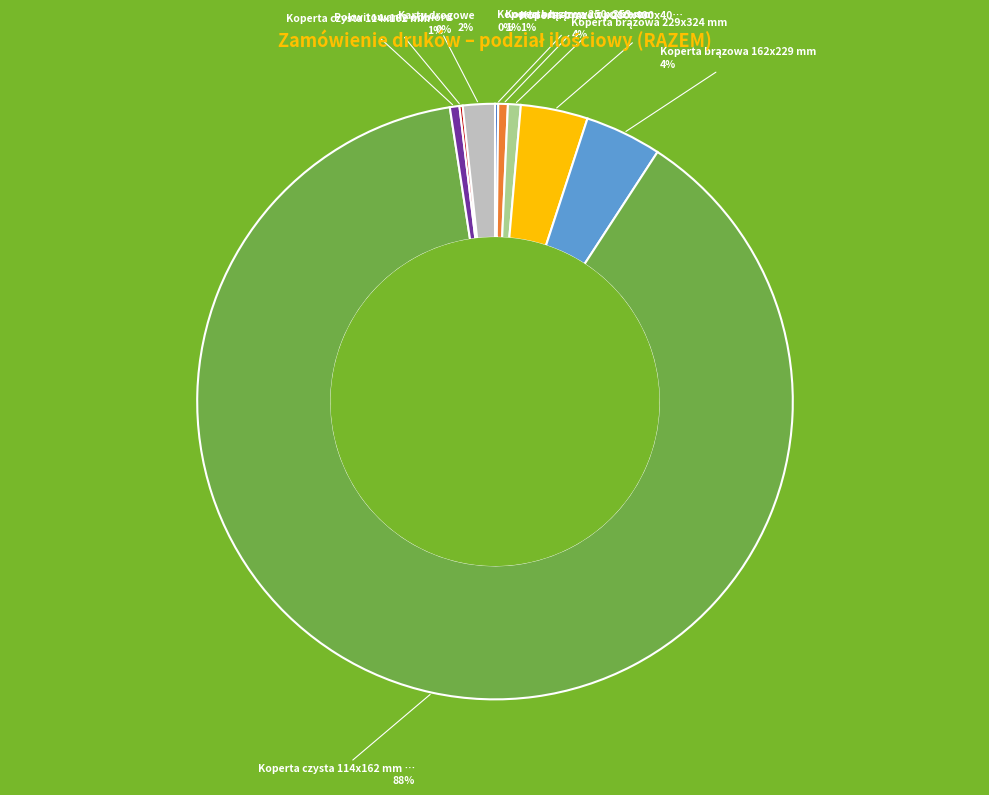

Is there a majority slice in this chart?

Yes